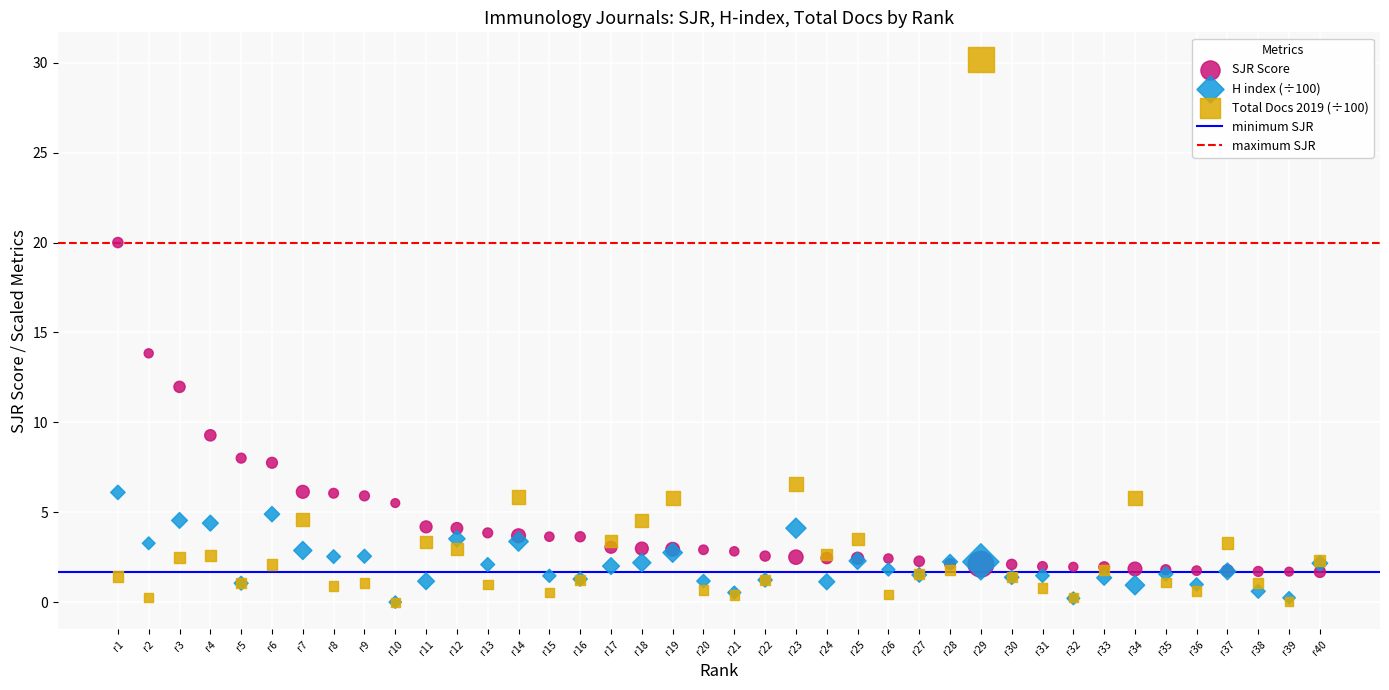

In the SJR Score series, what Y value is closest to 10?

9.3